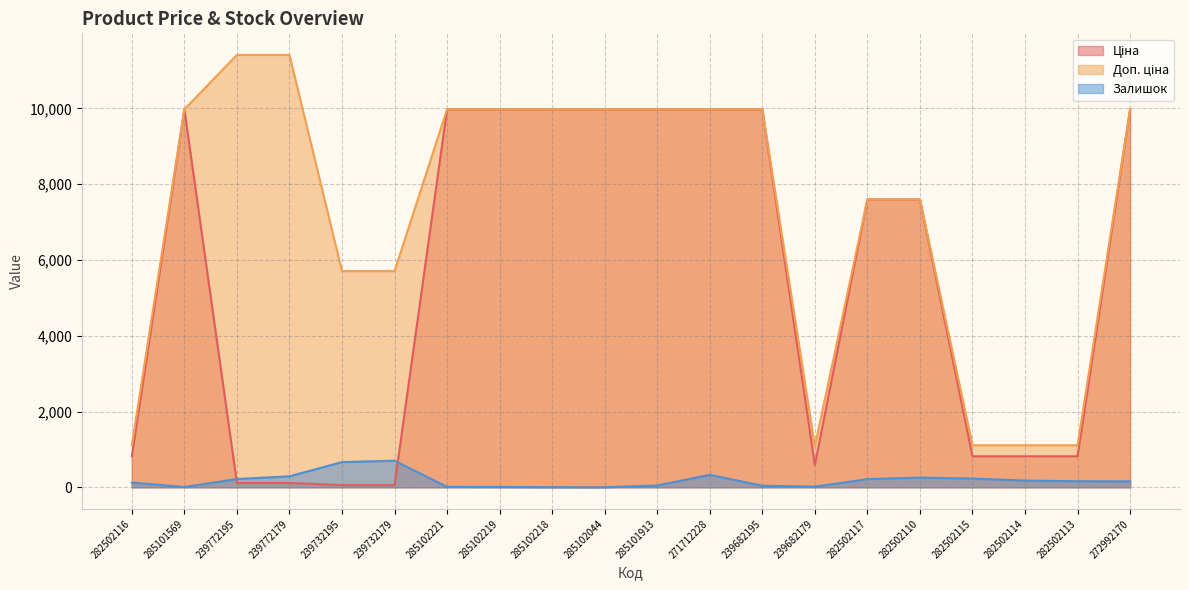

Reading left to right, extract all data points from this chart.

Ціна: 818.5	9975.0	114.1	114.1	57.0	57.0	9975.0	9975.0	9975.0	9975.0	9975.0	9975.0	9975.0	589.9	7596.5	7596.5	818.5	818.5	818.5	9975.0
Доп. ціна: 1109.2	9975.0	11410.0	11410.0	5705.0	5705.0	9975.0	9975.0	9975.0	9975.0	9975.0	9975.0	9975.0	1081.7	7596.5	7596.5	1109.2	1109.2	1109.2	9975.0
Залишок: 125.0	7.0	218.0	290.0	665.0	702.0	11.0	9.0	3.0	1.0	47.0	328.0	41.0	17.0	215.0	256.0	229.0	178.0	159.0	157.0